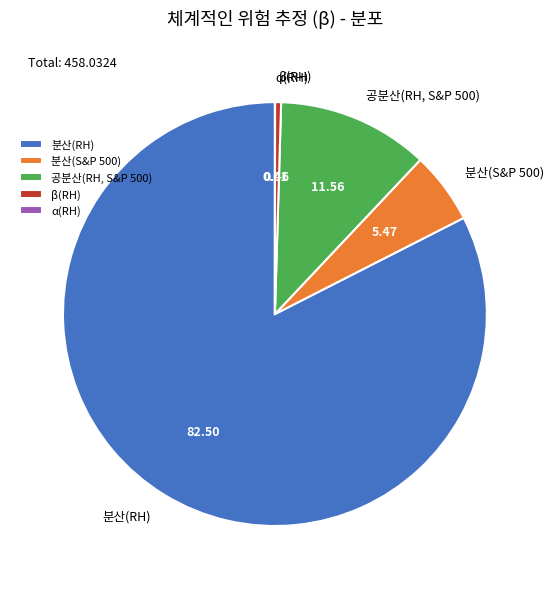

What is the largest slice in the pie chart?

분산(RH)